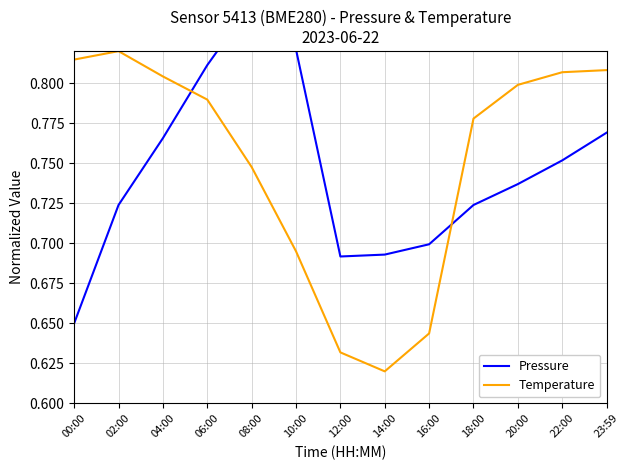

What is the label of the 12th point from the left?

22:00